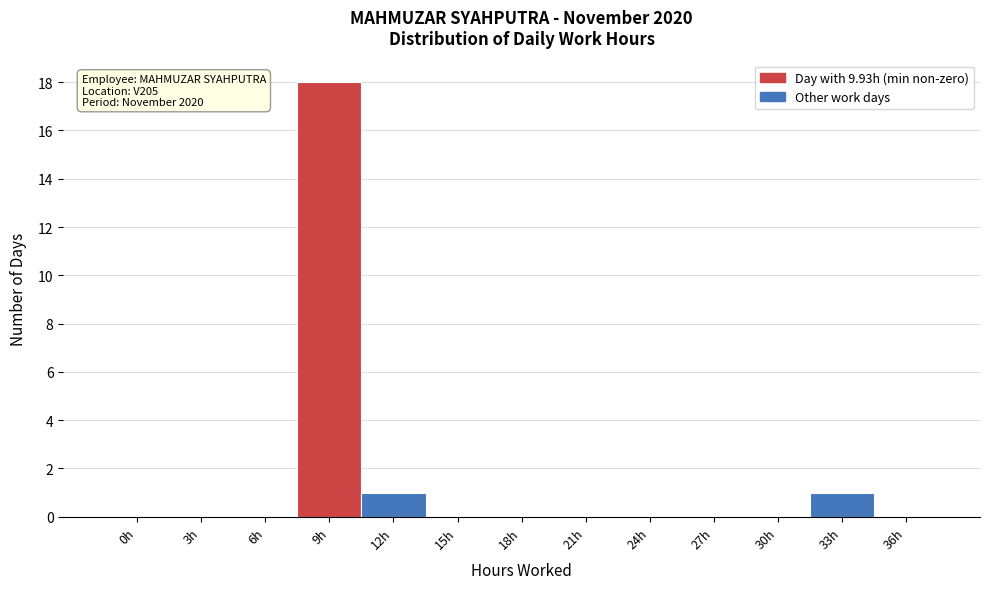

Reading left to right, list all the values displayed in this chart.

0h=0	3h=0	6h=0	9h=18	12h=1	15h=0	18h=0	21h=0	24h=0	27h=0	30h=0	33h=1	36h=0